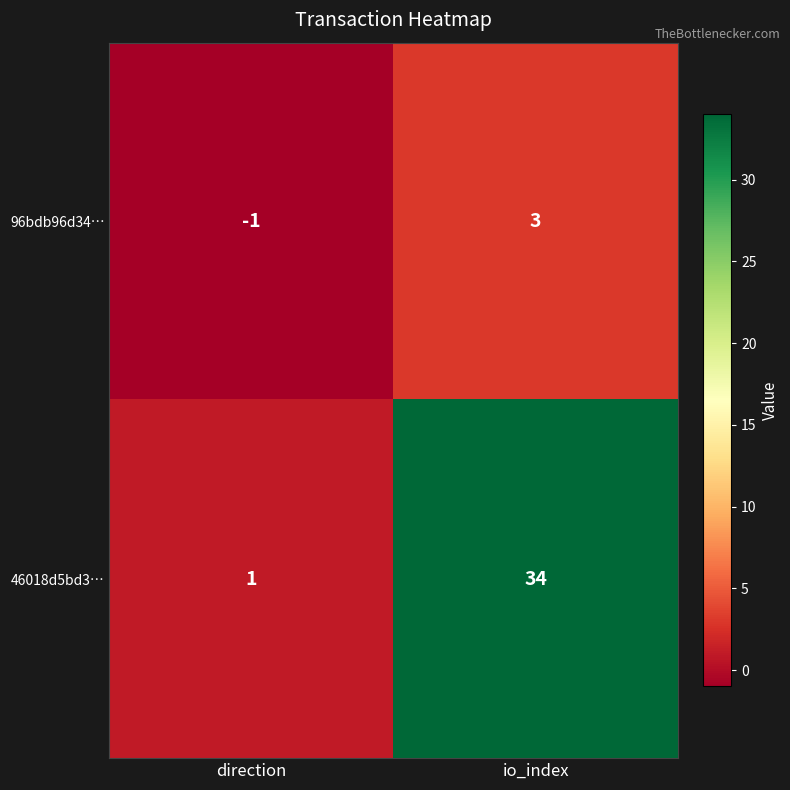

At how many categories does at least one series exceed 25?

1